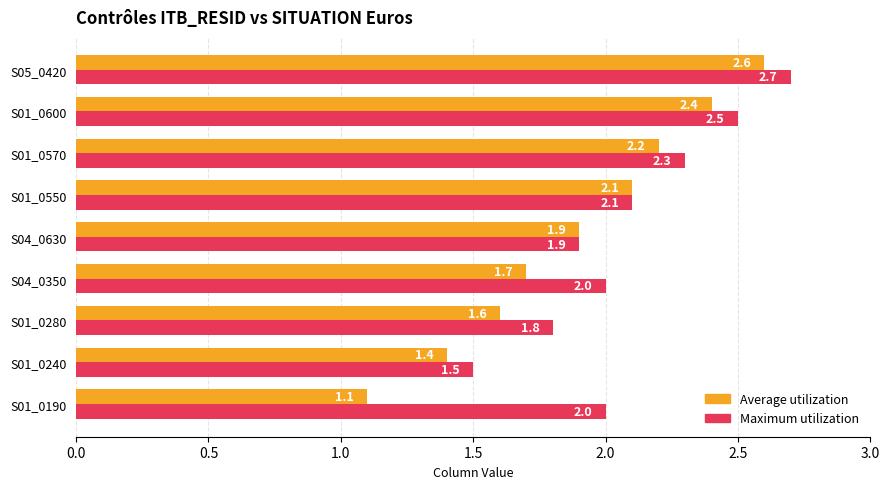

Is the value of Average utilization at S01_0190 greater than the value of Maximum utilization at S04_0350?

No